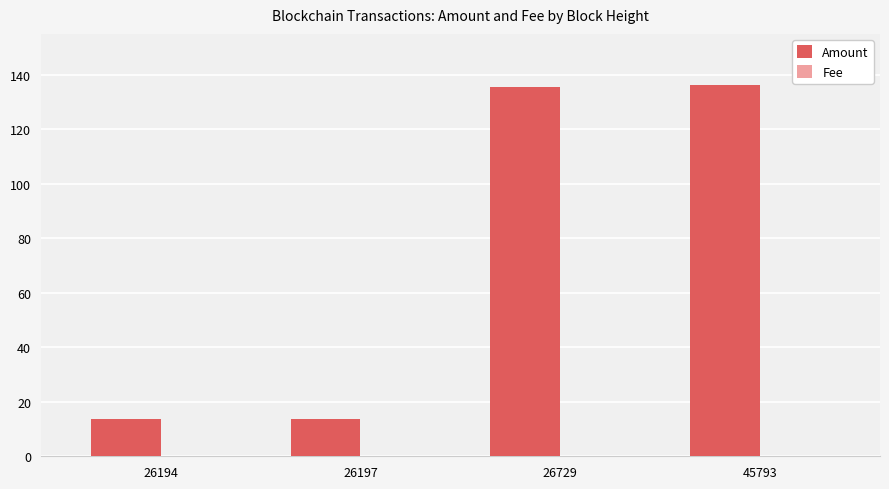

Which series changed the most between 26197 and 45793?

Amount